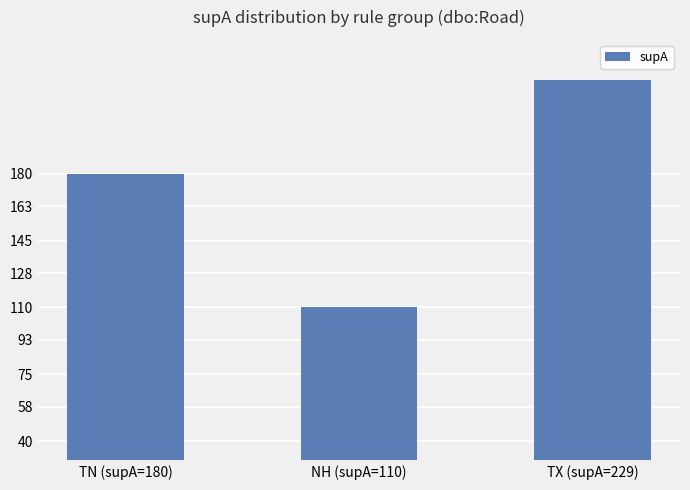

Reading left to right, list all the values displayed in this chart.

TN (supA=180)=180	NH (supA=110)=110	TX (supA=229)=229